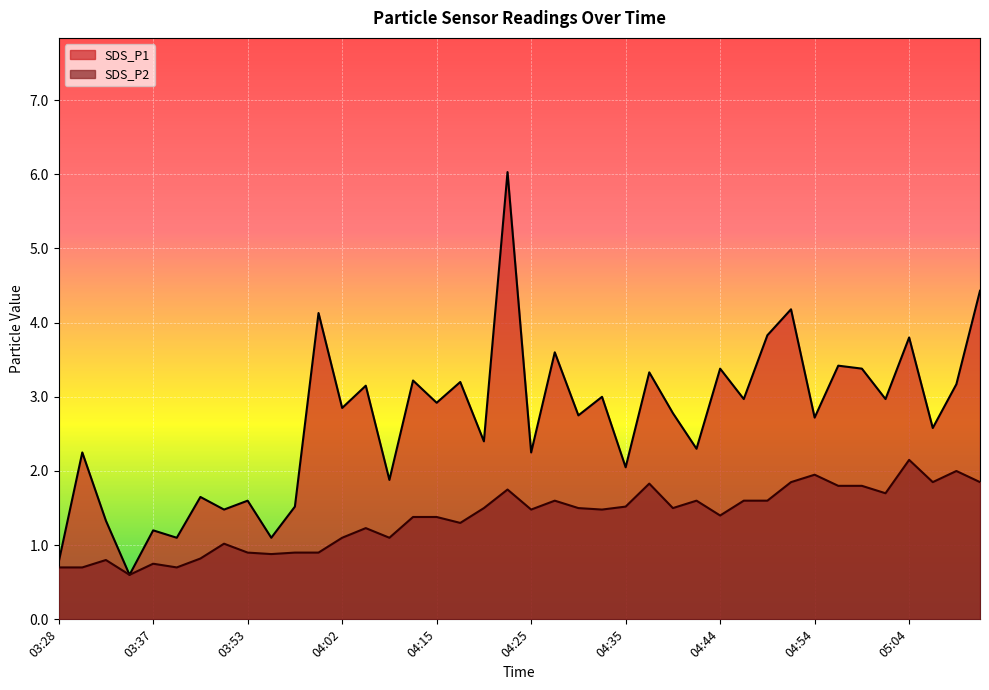

What is the value of the SDS_P2 point at the 23rd from the left?

1.5